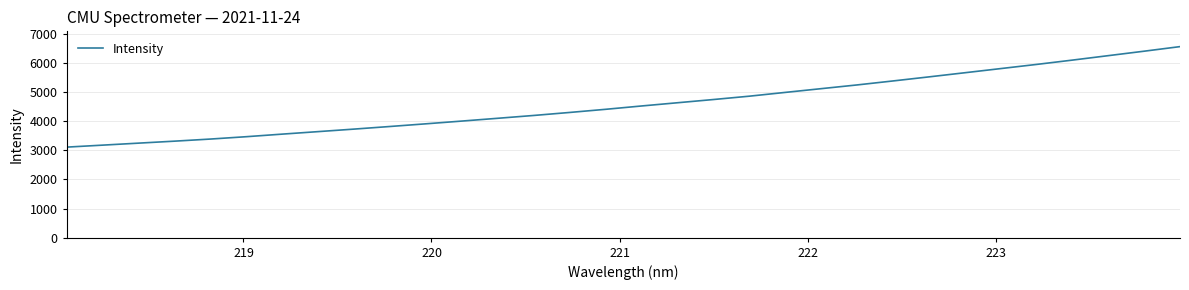

What is the average value?

4599.2